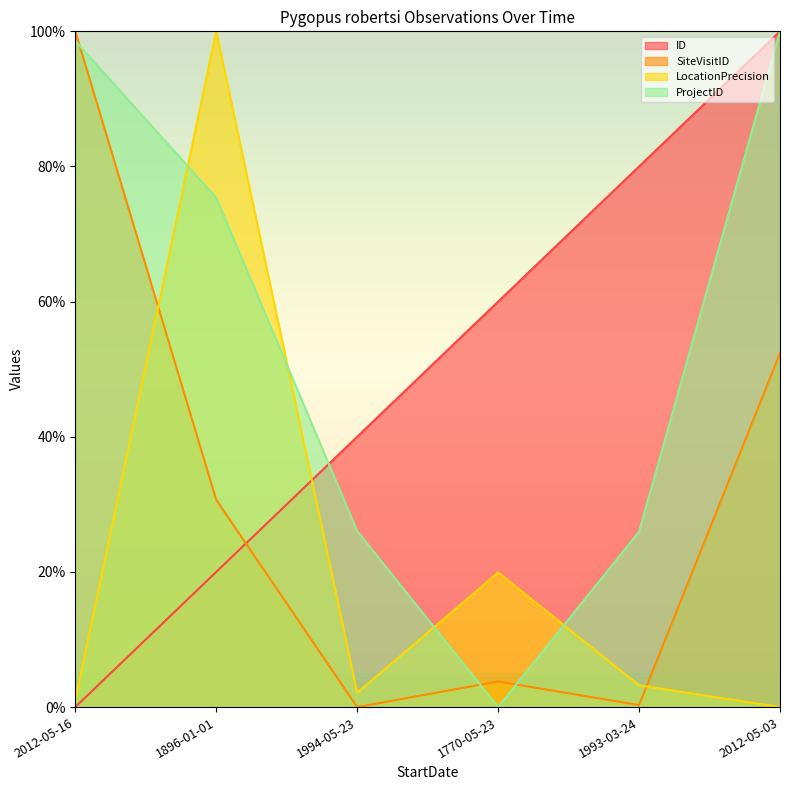

What is the maximum value shown in the chart?

100.0